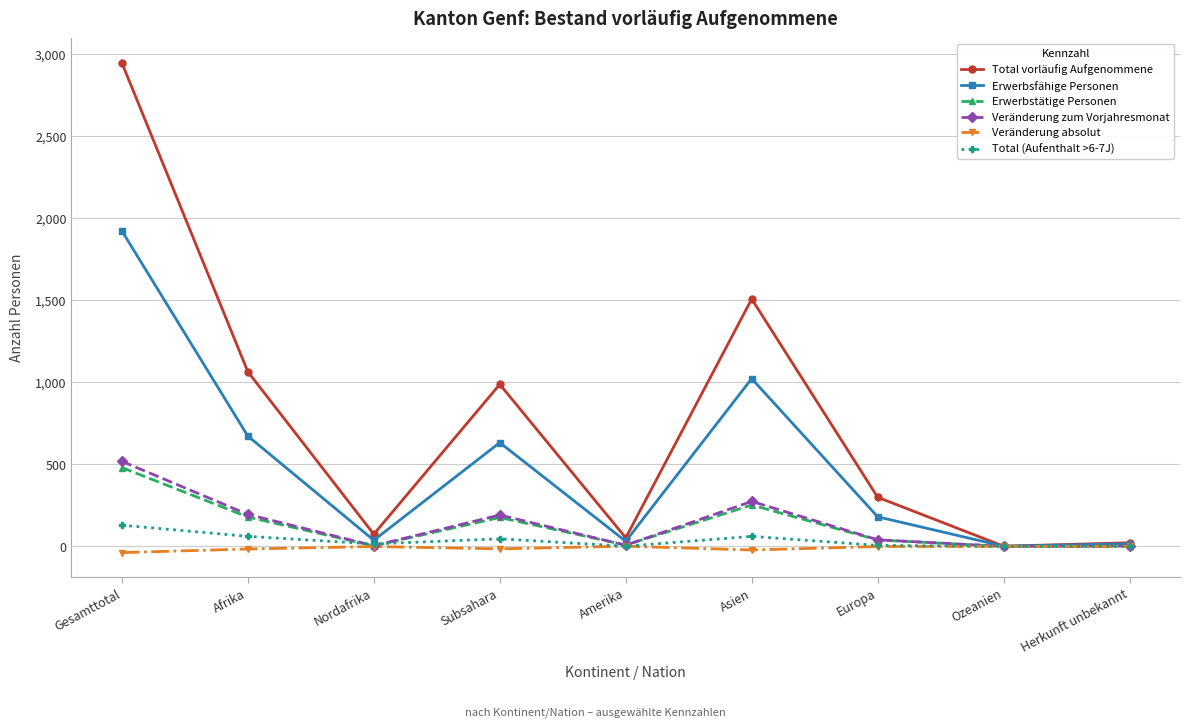

Where is the first local minimum for Total vorläufig Aufgenommene?

Nordafrika